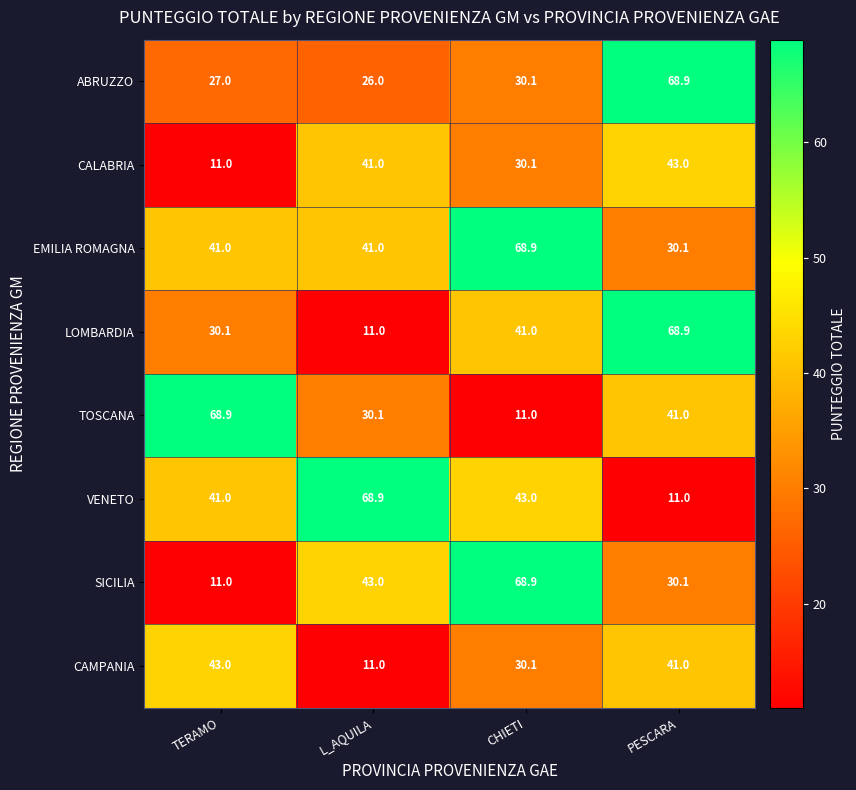

Is it true that ABRUZZO equals 105.2 at PESCARA?

False